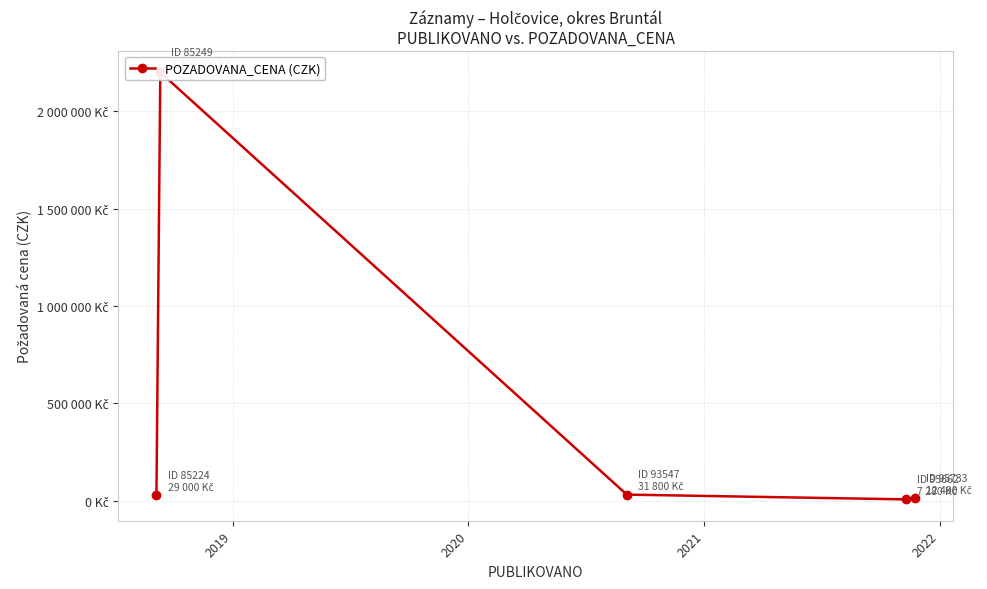

How many points are lower than both their immediate neighbors (excluding endpoints)?

1